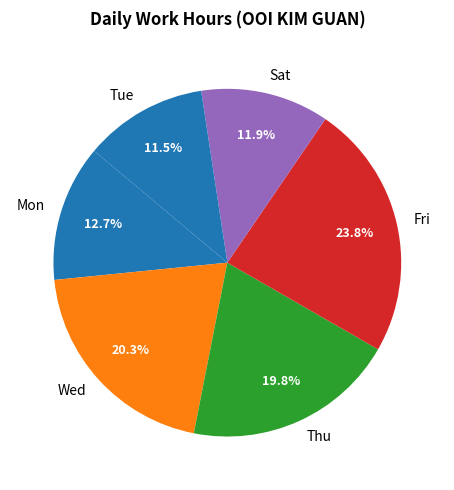

Do Sat and Thu together represent more than half of the pie?

No